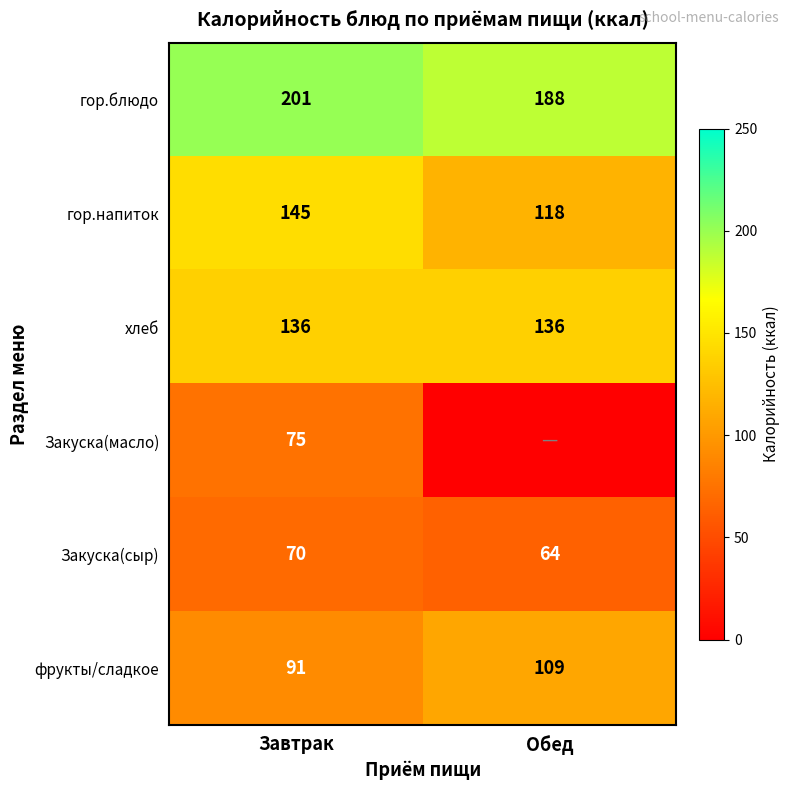

How many categories are shown in the chart?

2